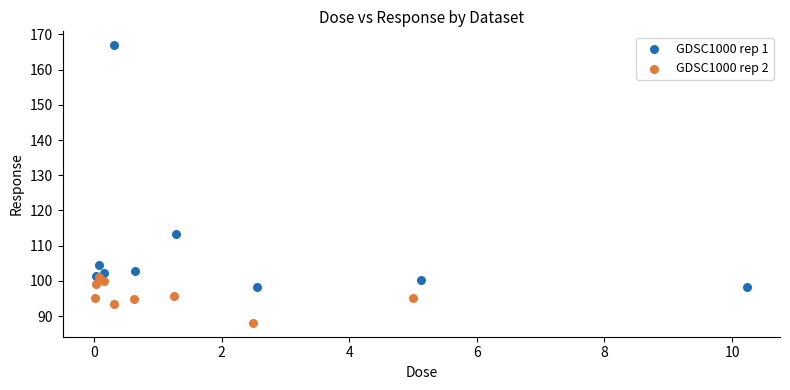

Which series reaches the maximum Y coordinate?

GDSC1000 rep 1